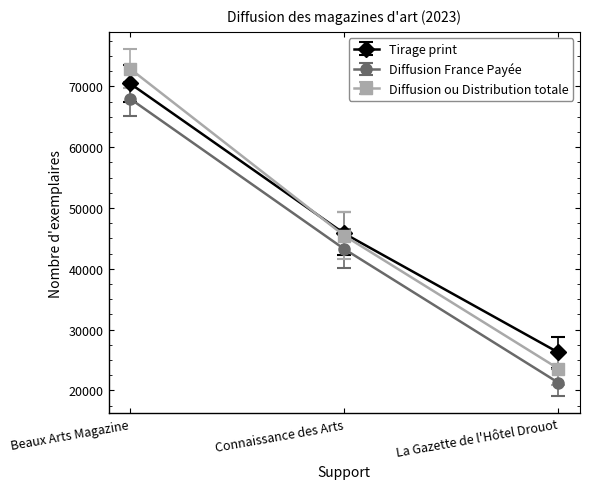

How many lines are shown in the chart?

3